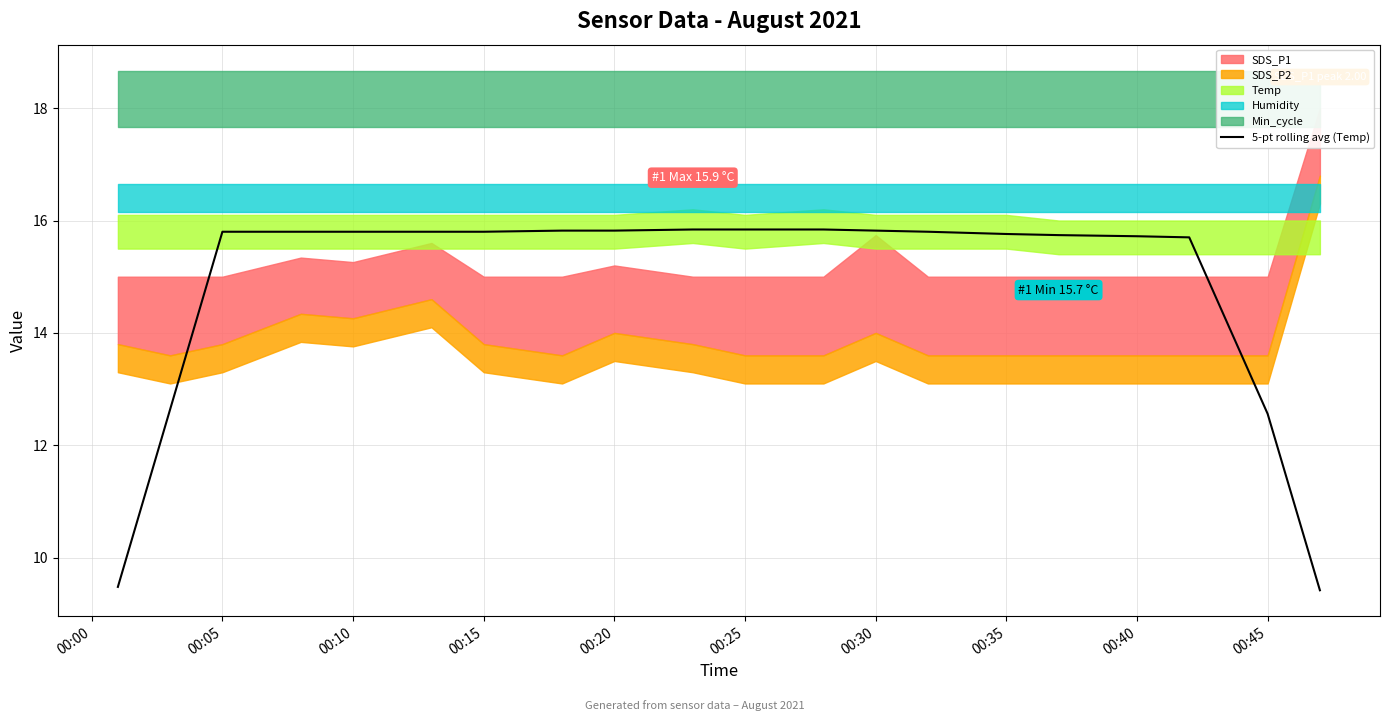

What is the minimum value for 5-pt rolling avg (Temp)?

9.4